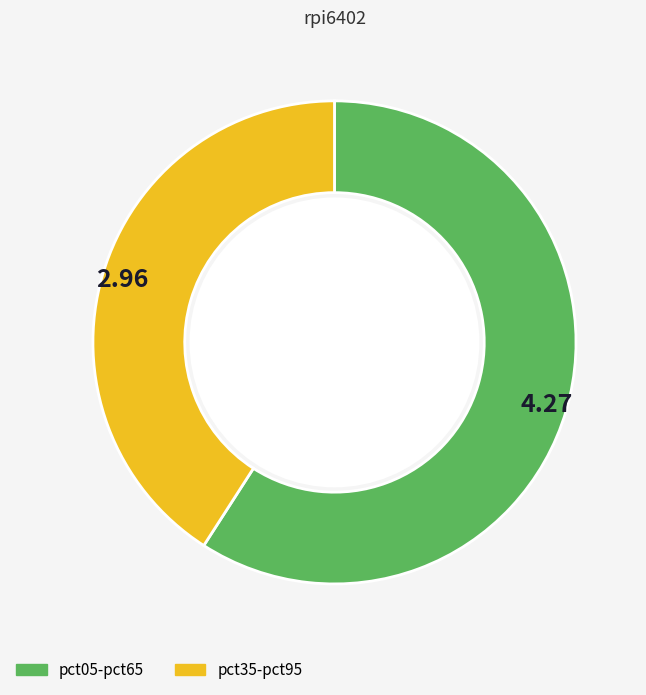

Is there any slice that represents more than half of the pie?

Yes